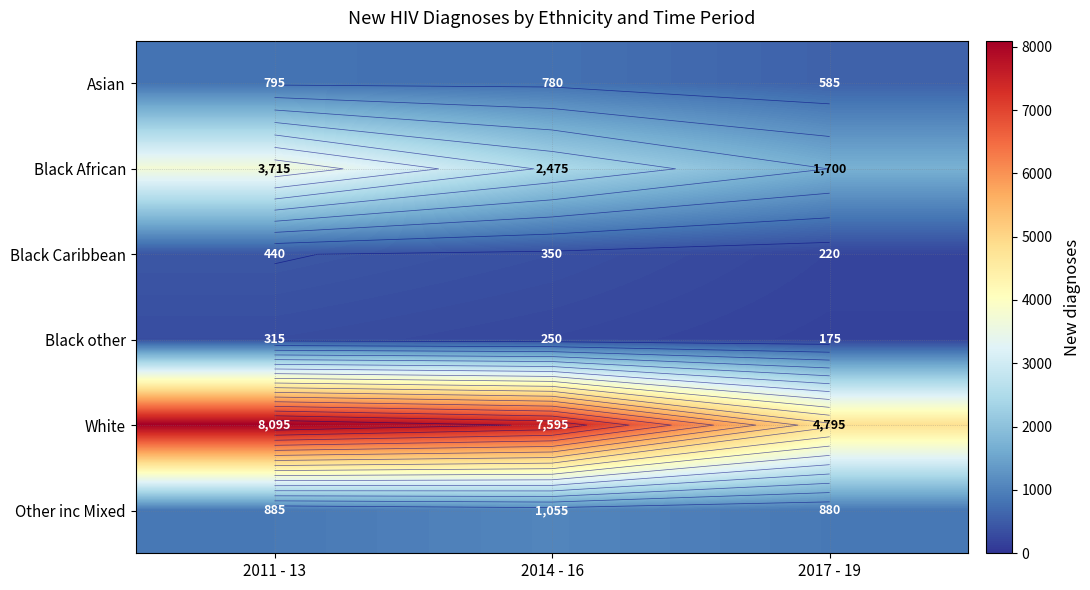

Between 2014 - 16 and 2017 - 19, which series saw the biggest shift?

White